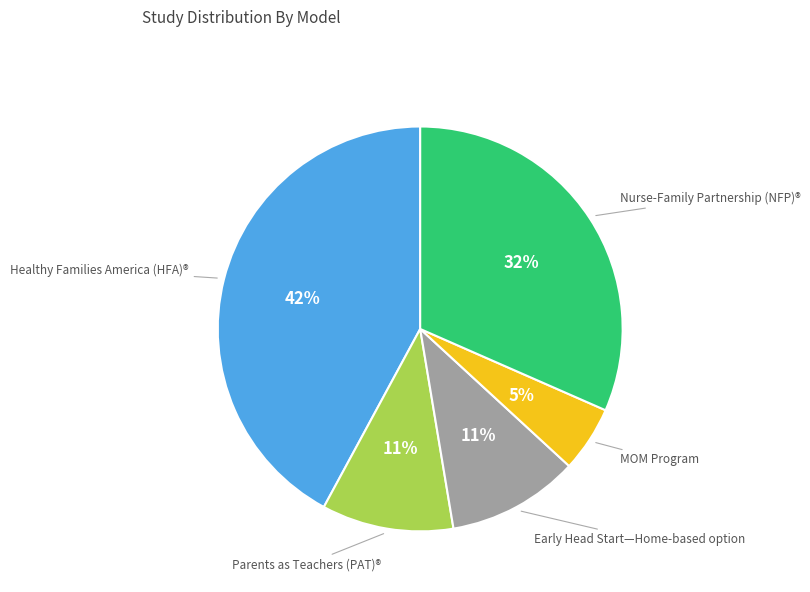

Does any single category account for the majority?

No